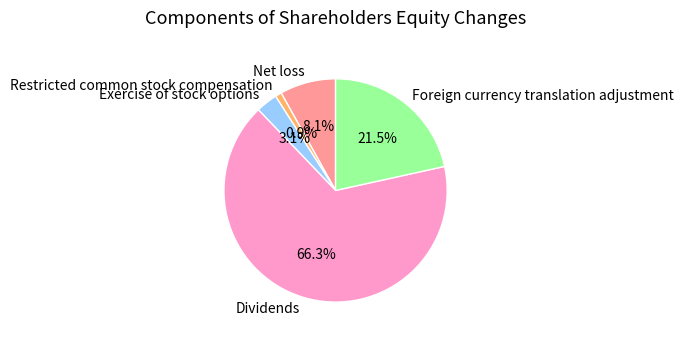

Which has a higher value, Dividends or Net loss?

Dividends